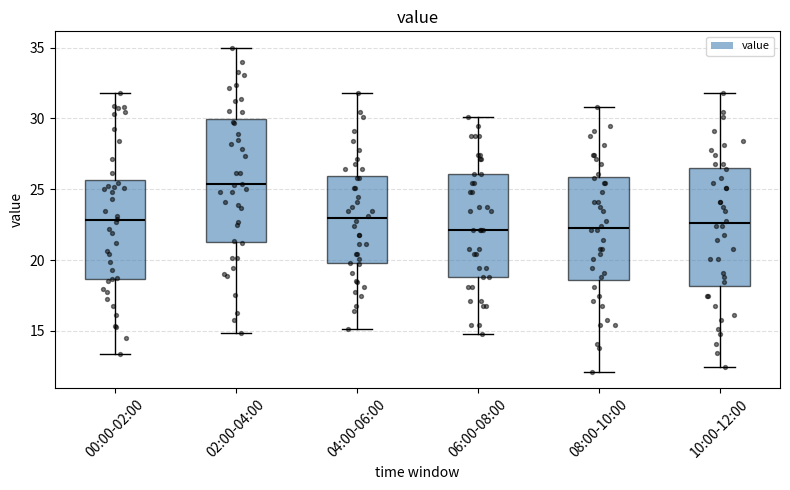

Reading left to right, read every box against the y-axis: the position of its median line, the range the box covers, and the ends of its whiskers. The values are not printed on the chart, so give them approximately, as read against the axis.

00:00-02:00: median 23.0, box 18.5 to 25.5, whiskers 13.5 to 32.0
02:00-04:00: median 25.5, box 21.5 to 30.0, whiskers 15.0 to 35.0
04:00-06:00: median 23.0, box 20.0 to 26.0, whiskers 15.0 to 32.0
06:00-08:00: median 22.0, box 19.0 to 26.0, whiskers 15.0 to 30.0
08:00-10:00: median 22.5, box 18.5 to 26.0, whiskers 12.0 to 31.0
10:00-12:00: median 22.5, box 18.0 to 26.5, whiskers 12.5 to 32.0